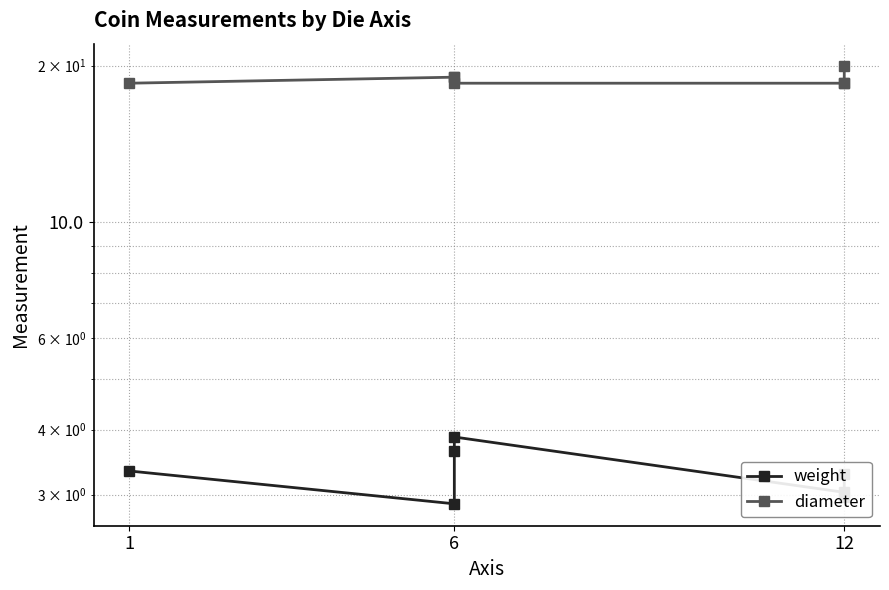

How many series are shown in this chart?

2